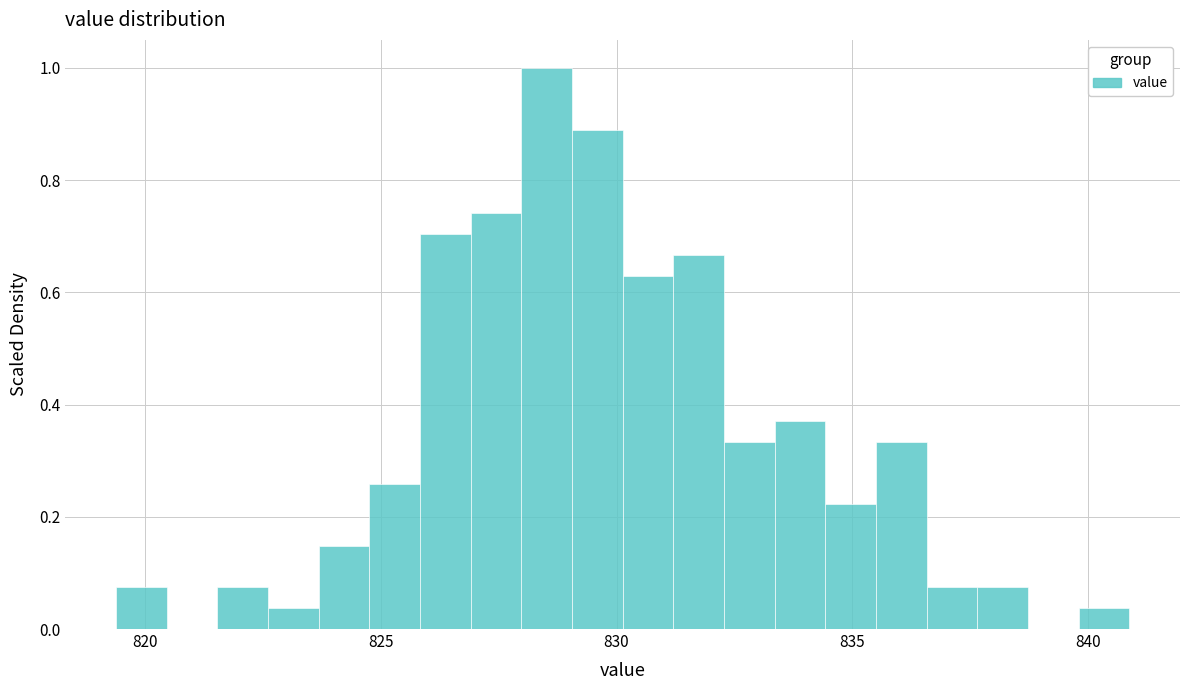

Around what value on the x-axis is the tallest bar? Give the approximate position of its centre, as read against the axis.

828.5